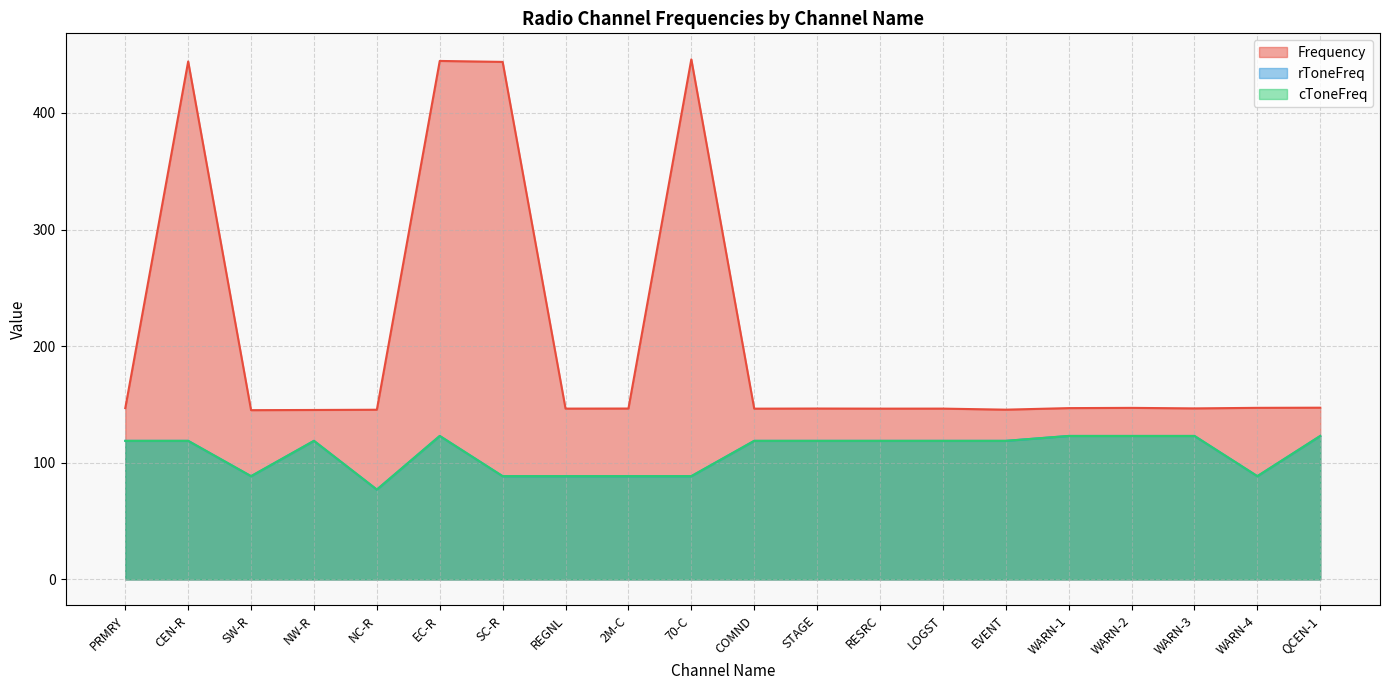

What is the difference between the highest and lowest values at EVENT?

26.8